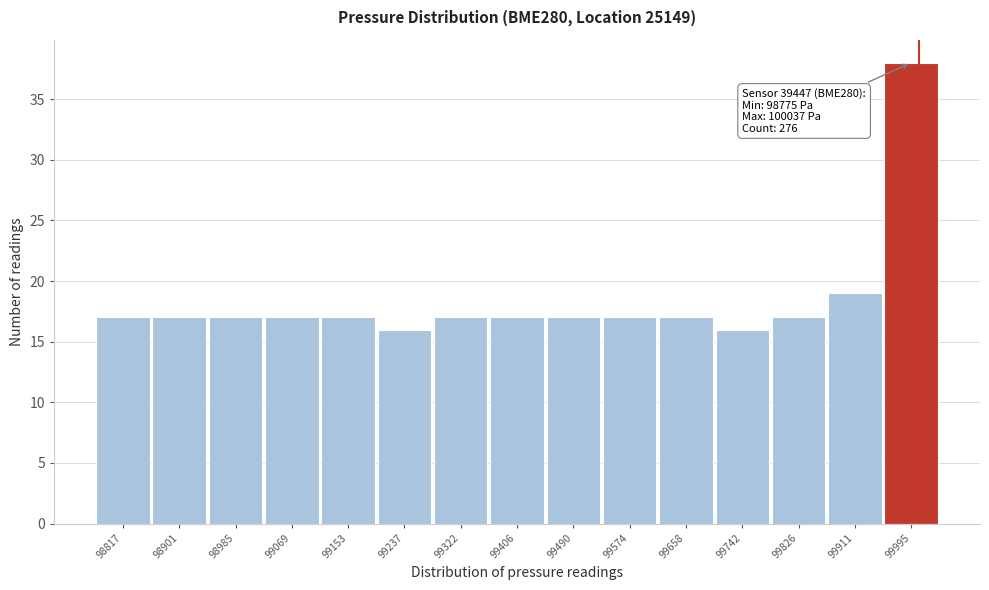

Over which range of the x-axis is the bar tallest?

99950 to 100040